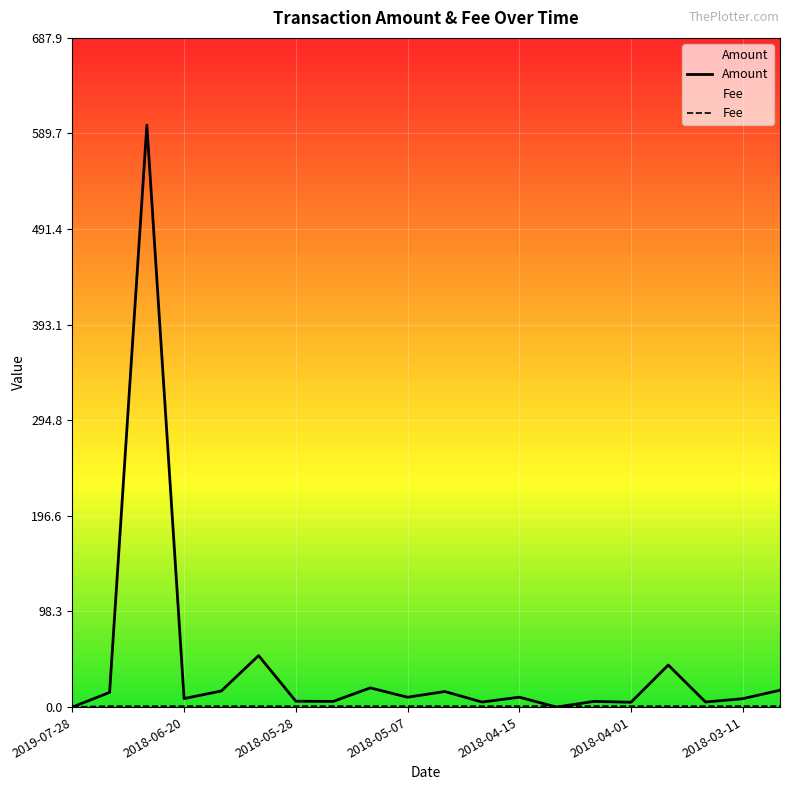

Which series has the largest range (max minus min)?

Amount